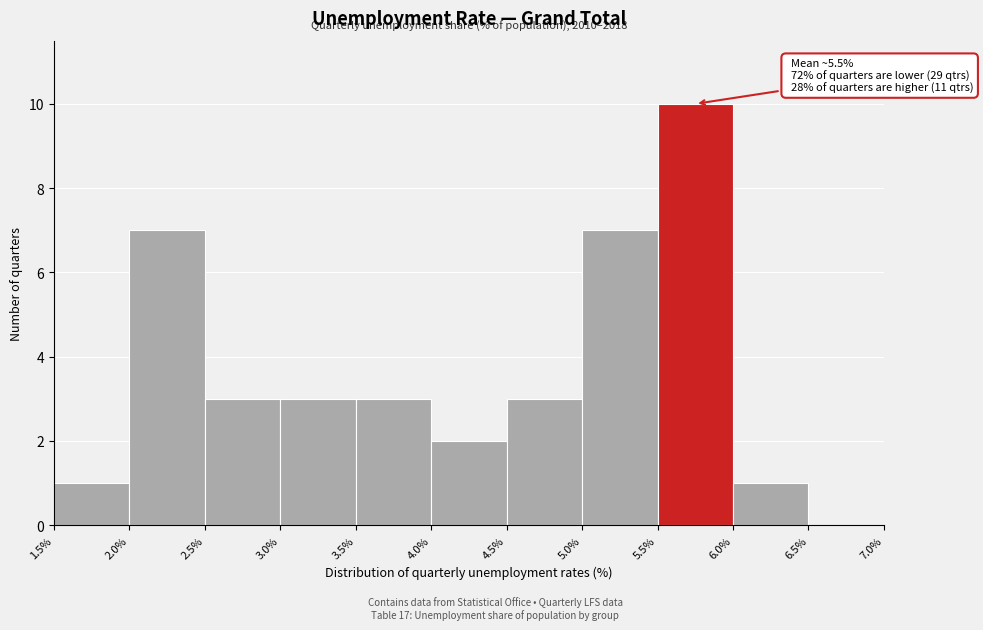

Which range on the x-axis has the tallest bar?

5.5% to 6.0%